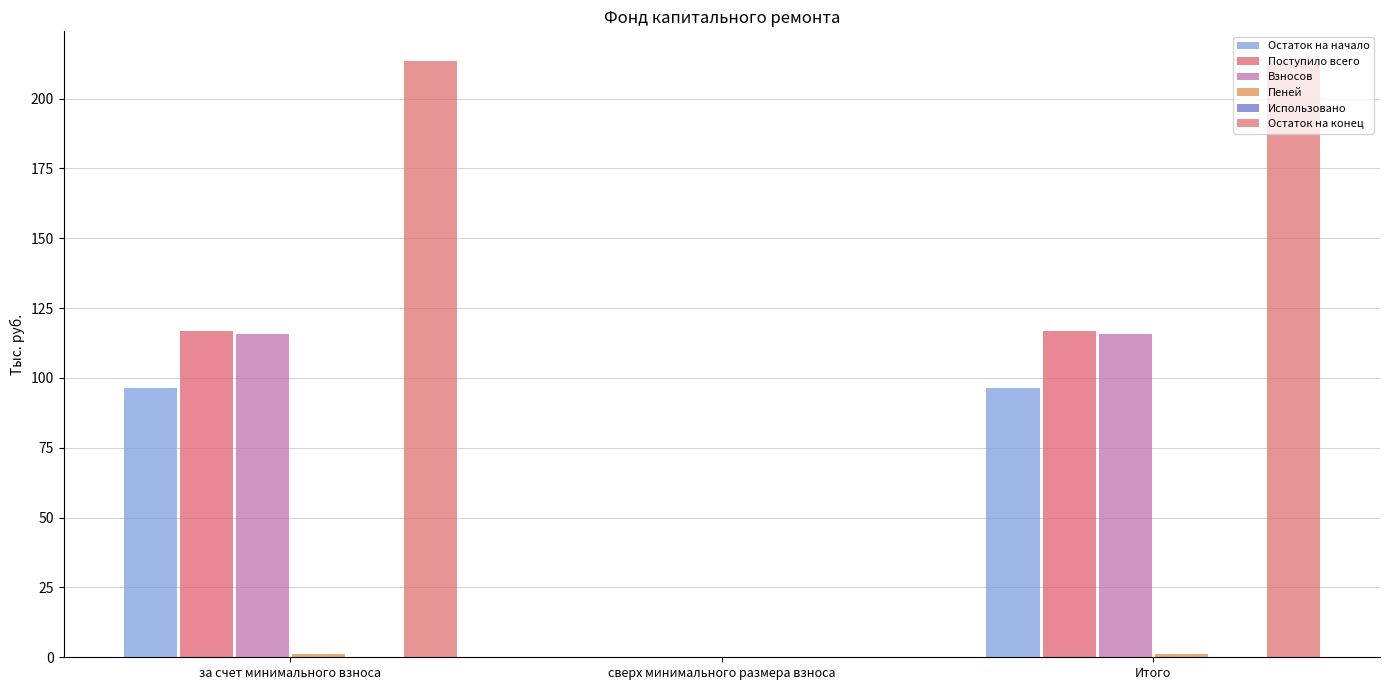

What is the label of the 3rd bar from the left?

Итого